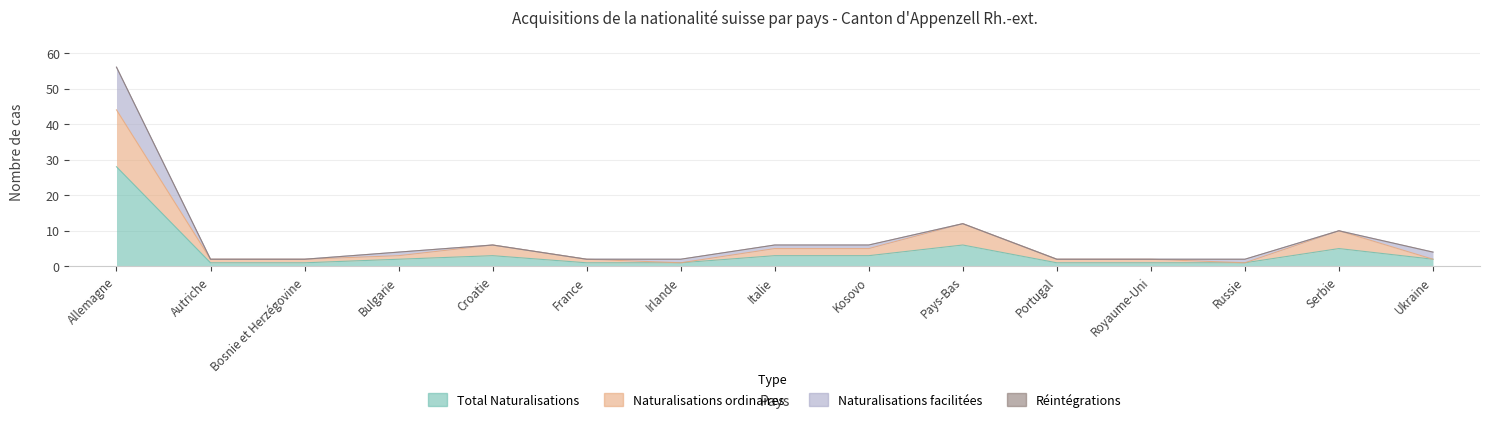

In Naturalisations ordinaires, how many points are lower than both neighbors (excluding endpoints)?

2